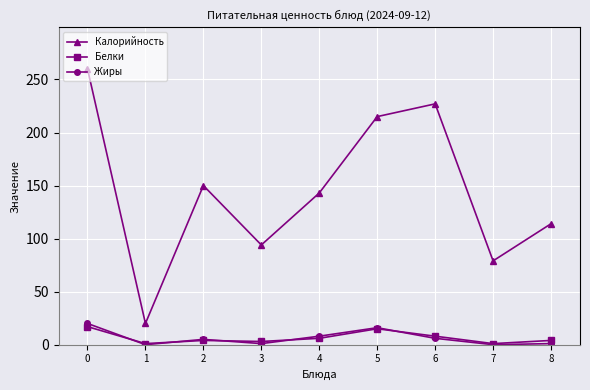

The Калорийность series shows 36 at 1. True or false?

False